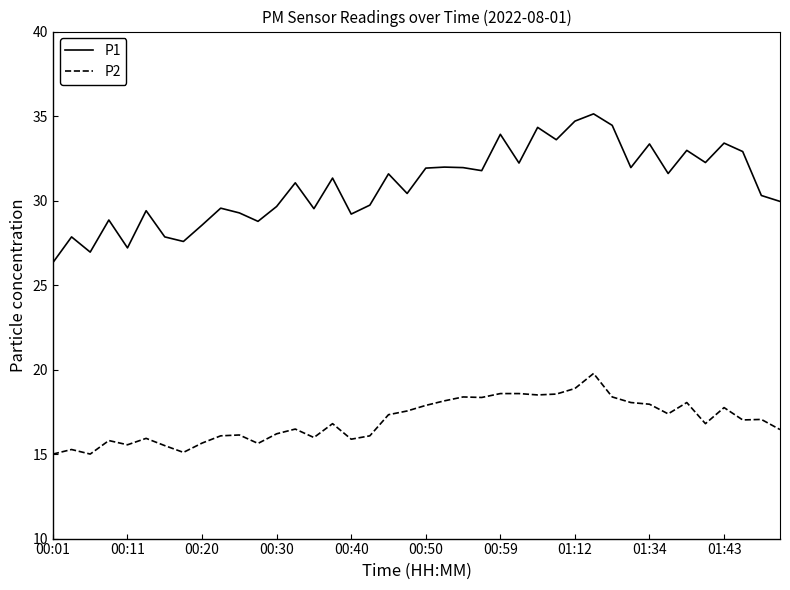

What is the difference between the maximum and minimum values in the P1 series?

8.8